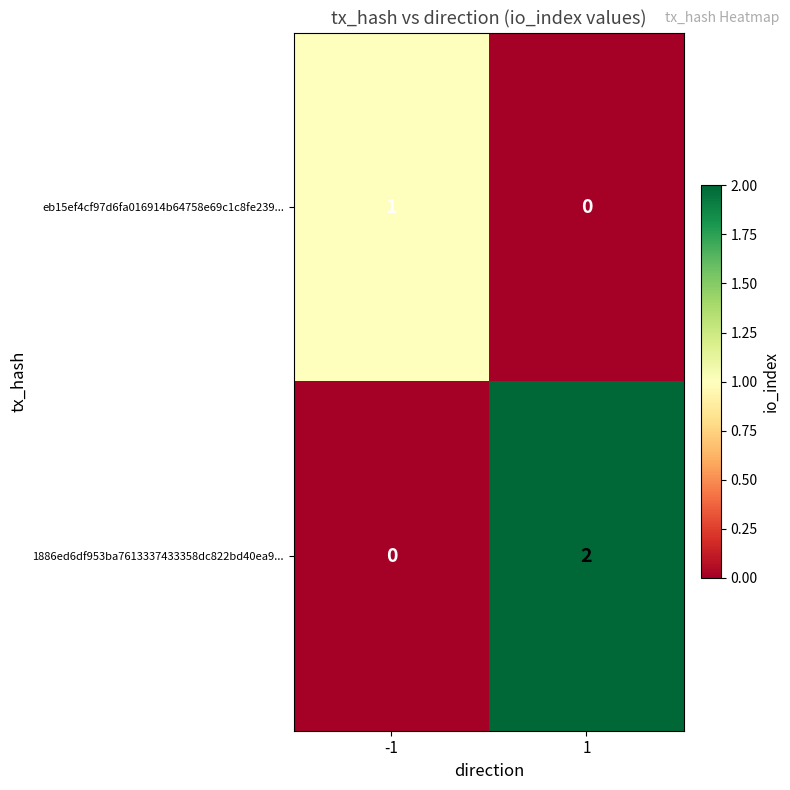

Which series changed the most between -1 and 1?

1886ed6df953ba7613337433358dc822bd40ea9...